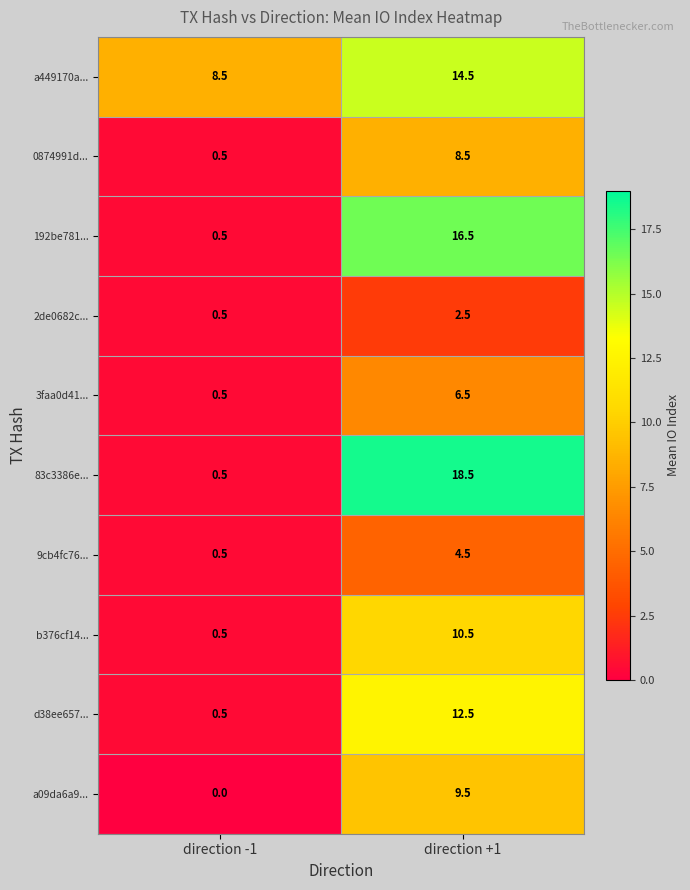

List the labels in order of b376cf14... value, largest first.

direction +1, direction -1